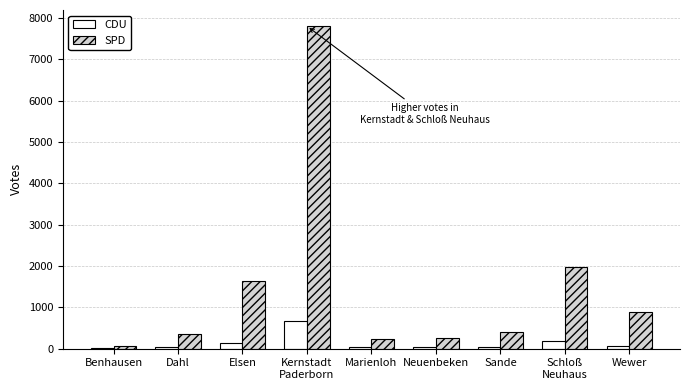

List the series in order of their overall mean, lowest first.

CDU, SPD